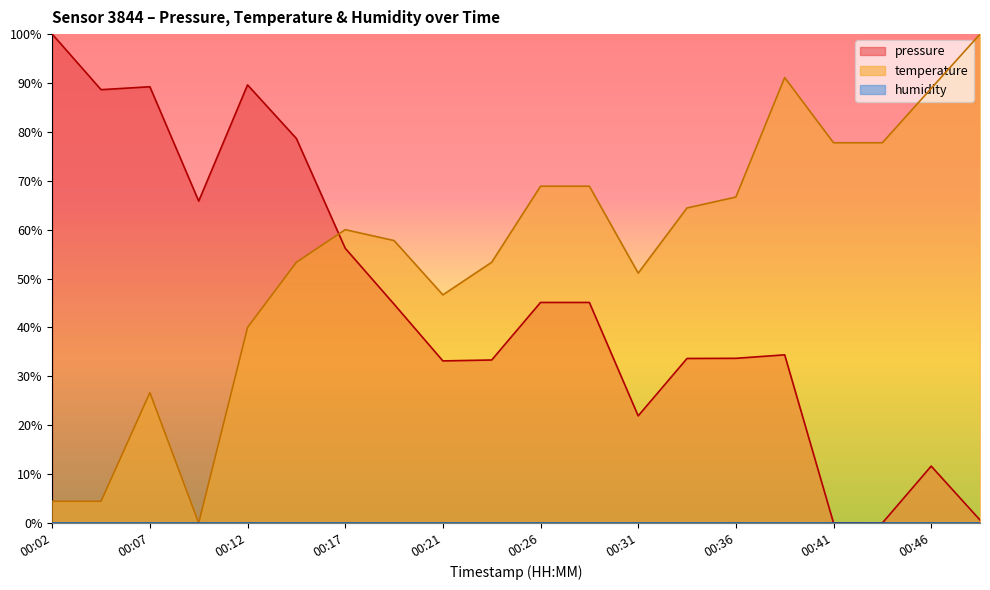

The value of temperature at 00:21 is 46.7. True or false?

True